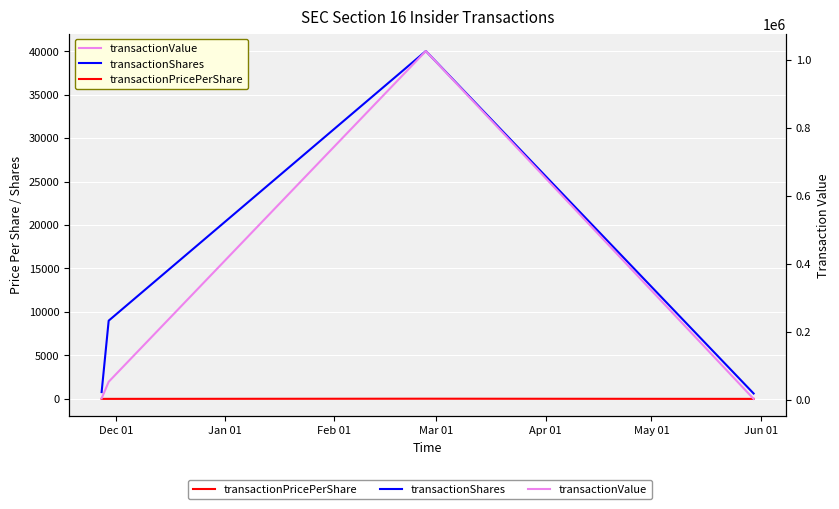

What is the lowest value of the transactionPricePerShare series?

4.6